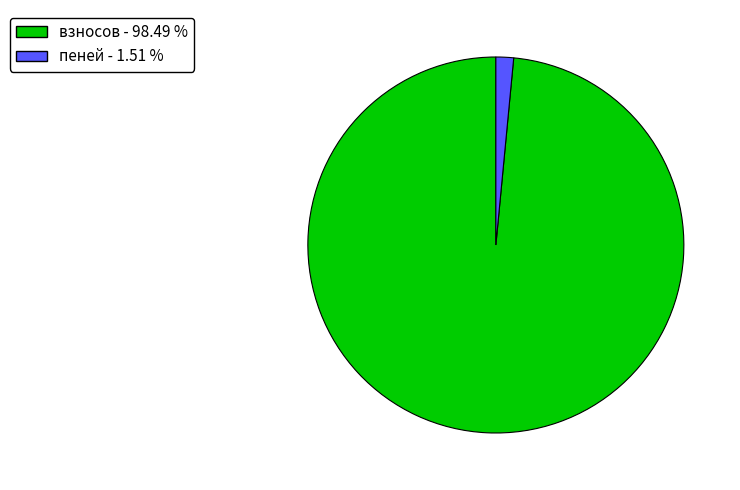

Count the number of slices in the pie.

2